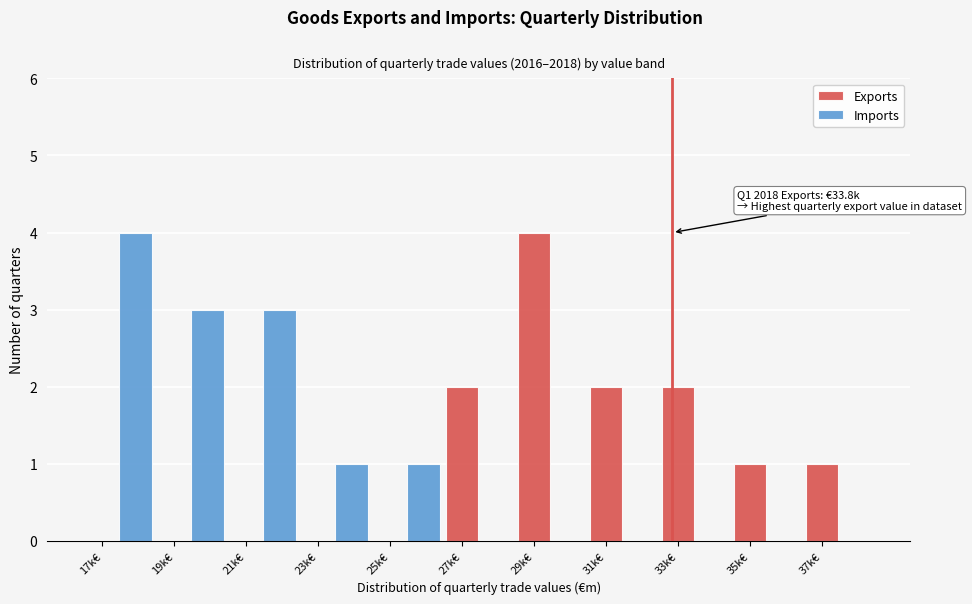

What is the sum of the Imports values at 27k€ and 17k€?

4